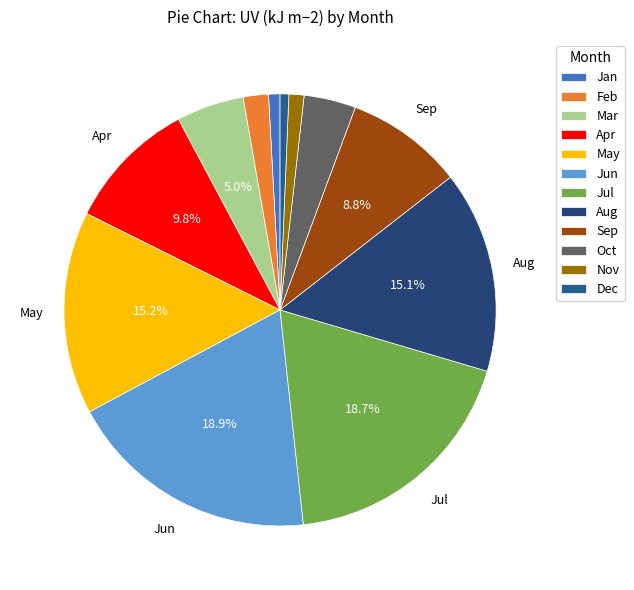

What percentage is the Aug slice, to the nearest percent?

15%